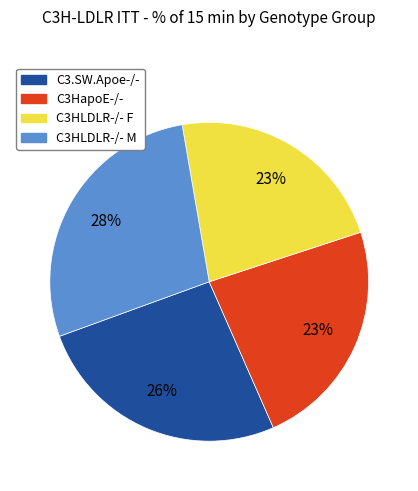

What percentage is the C3HLDLR-/- F slice, to the nearest percent?

23%